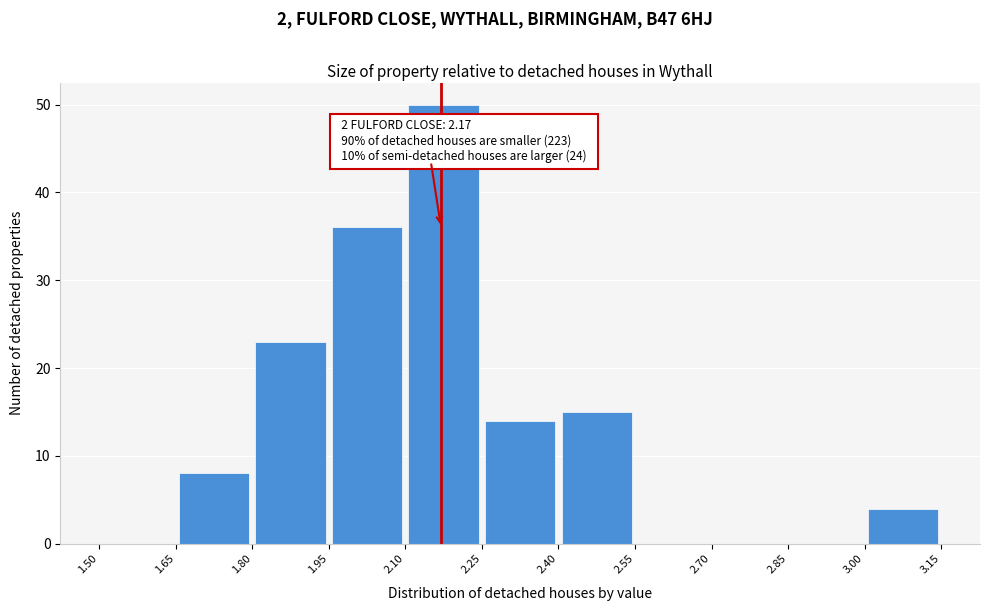

Over which range of the x-axis is the bar tallest?

2.10 to 2.25